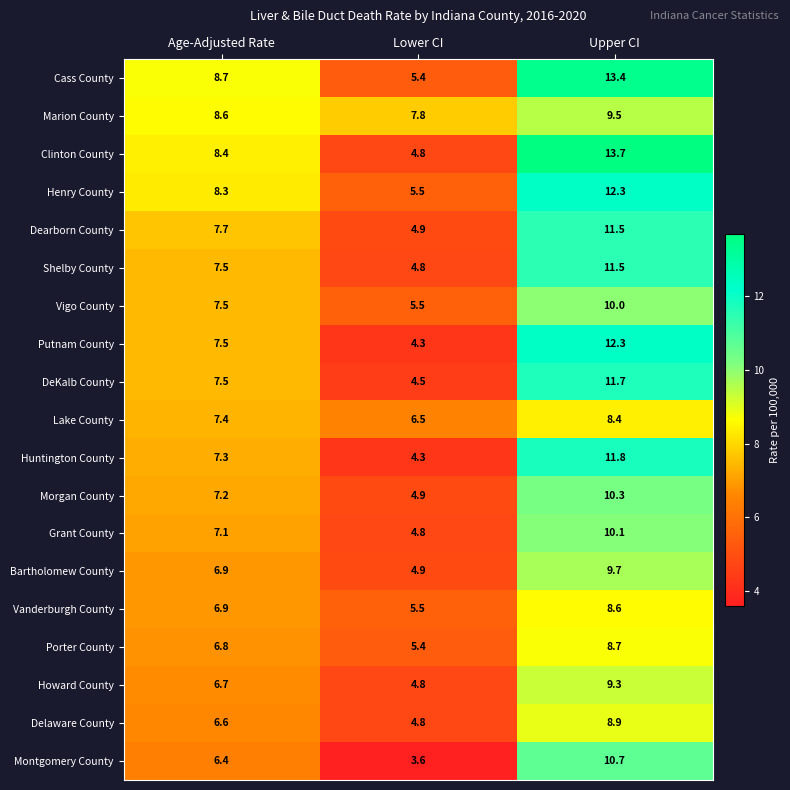

Where does the DeKalb County series first go above 7?

Age-Adjusted Rate